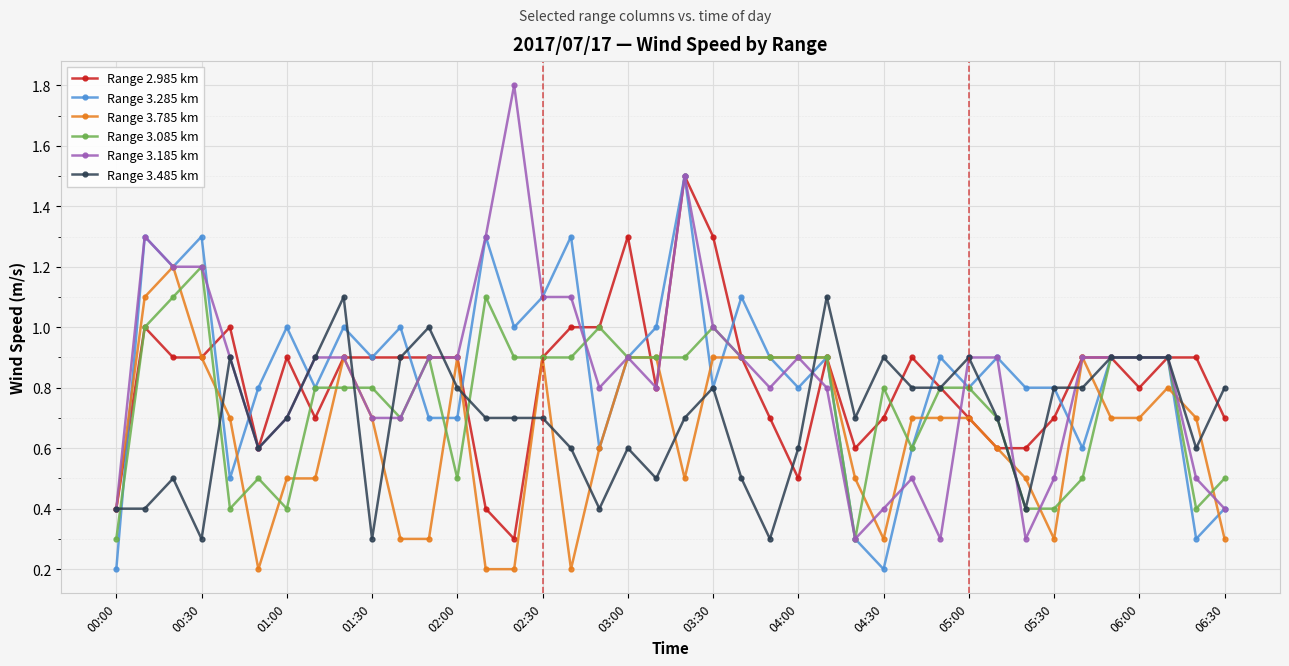

Which series has the widest spread of values?

Range 3.185 km